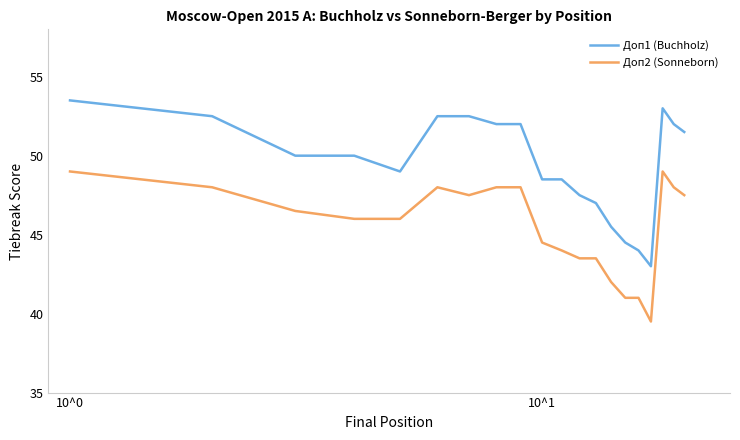

Which series has the largest total across all categories?

Доп1 (Buchholz)